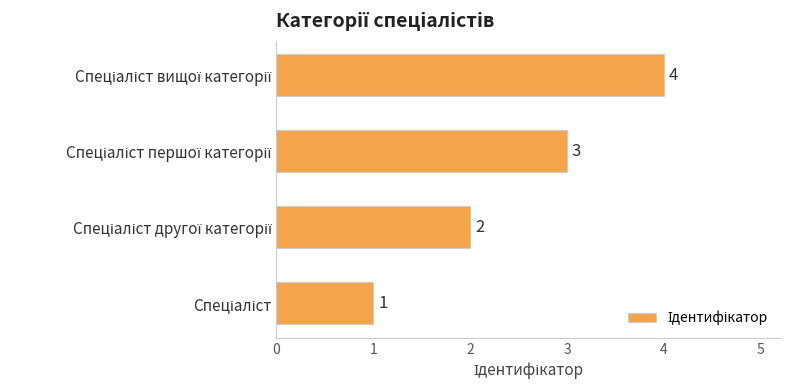

What is the sum of all values?

10